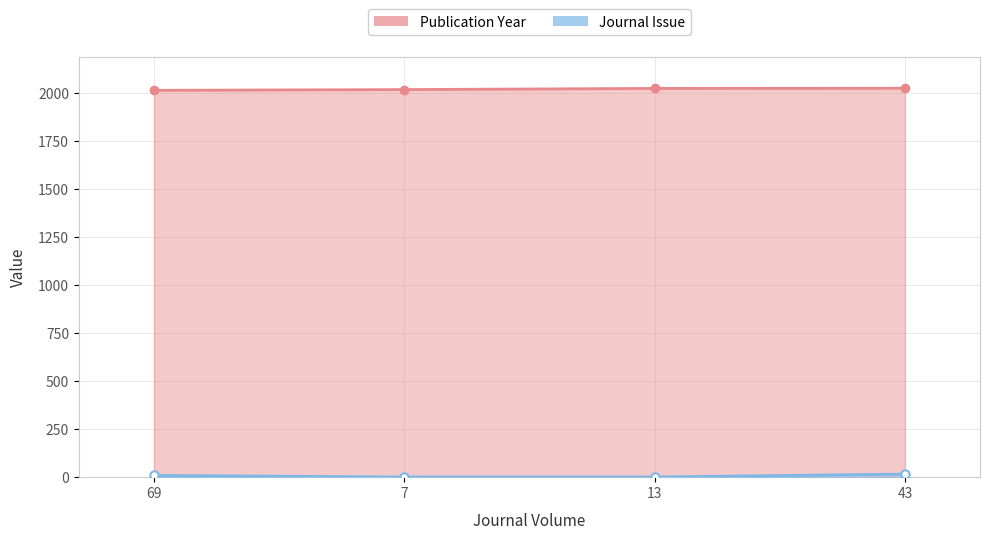

Is it true that Publication Year equals 2017 at 7?

True